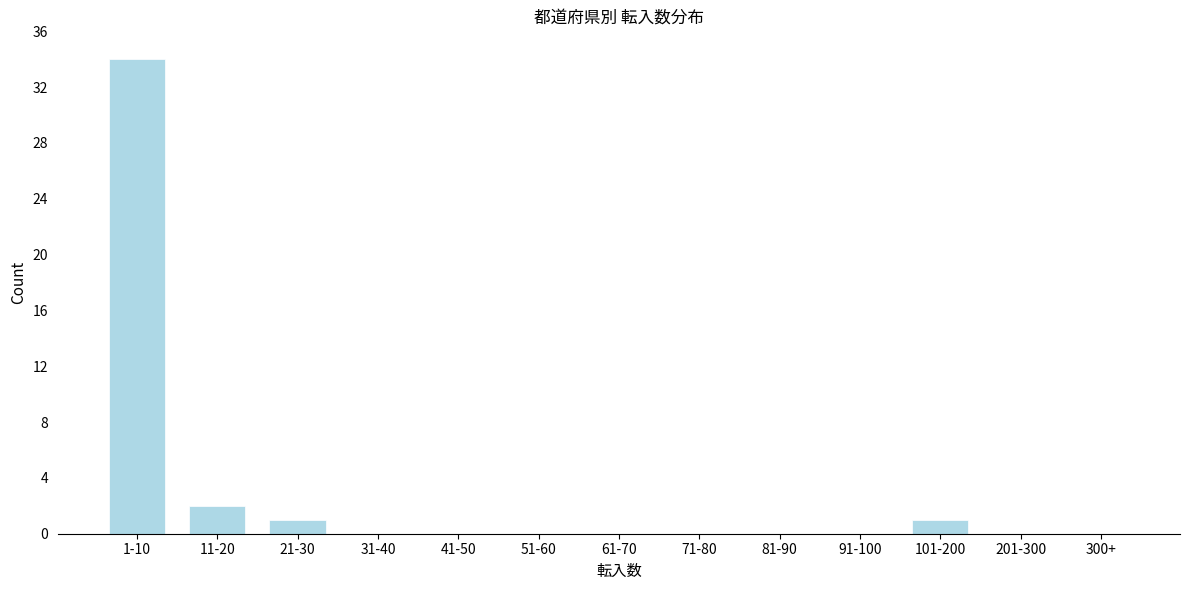

Reading left to right, what are all the values shown in this chart?

1-10=34	11-20=2	21-30=1	31-40=0	41-50=0	51-60=0	61-70=0	71-80=0	81-90=0	91-100=0	101-200=1	201-300=0	300+=0